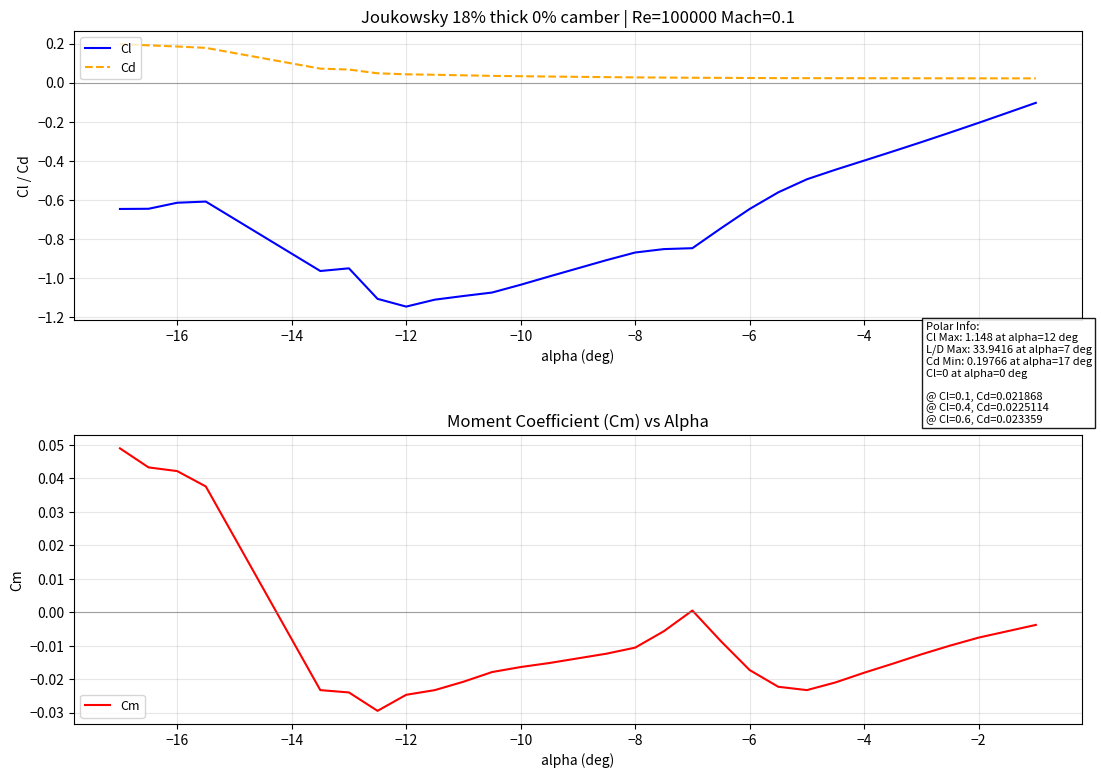

At which label does Cl reach its minimum?

−12